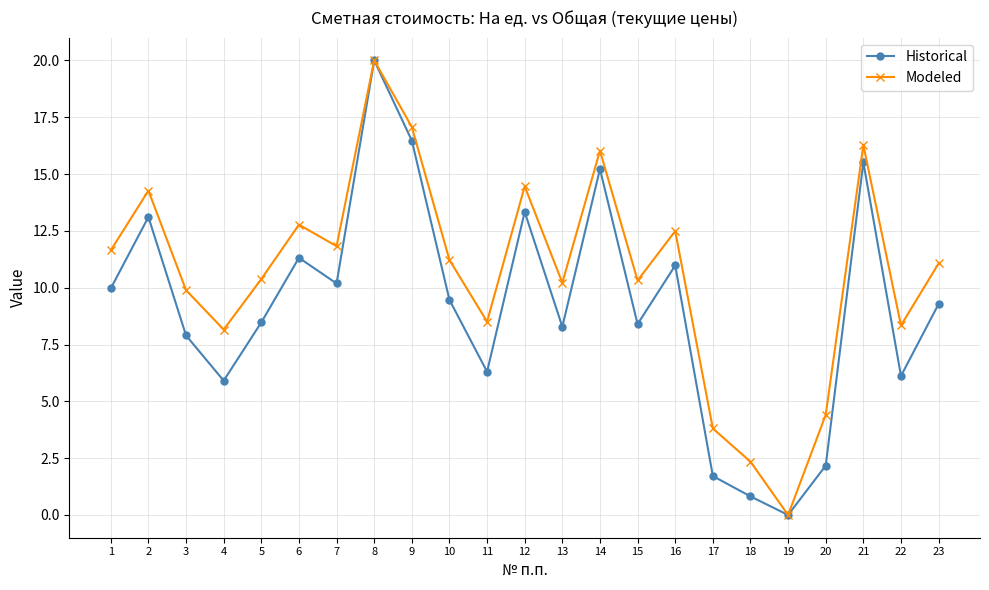

Where is the first local maximum for Modeled?

2